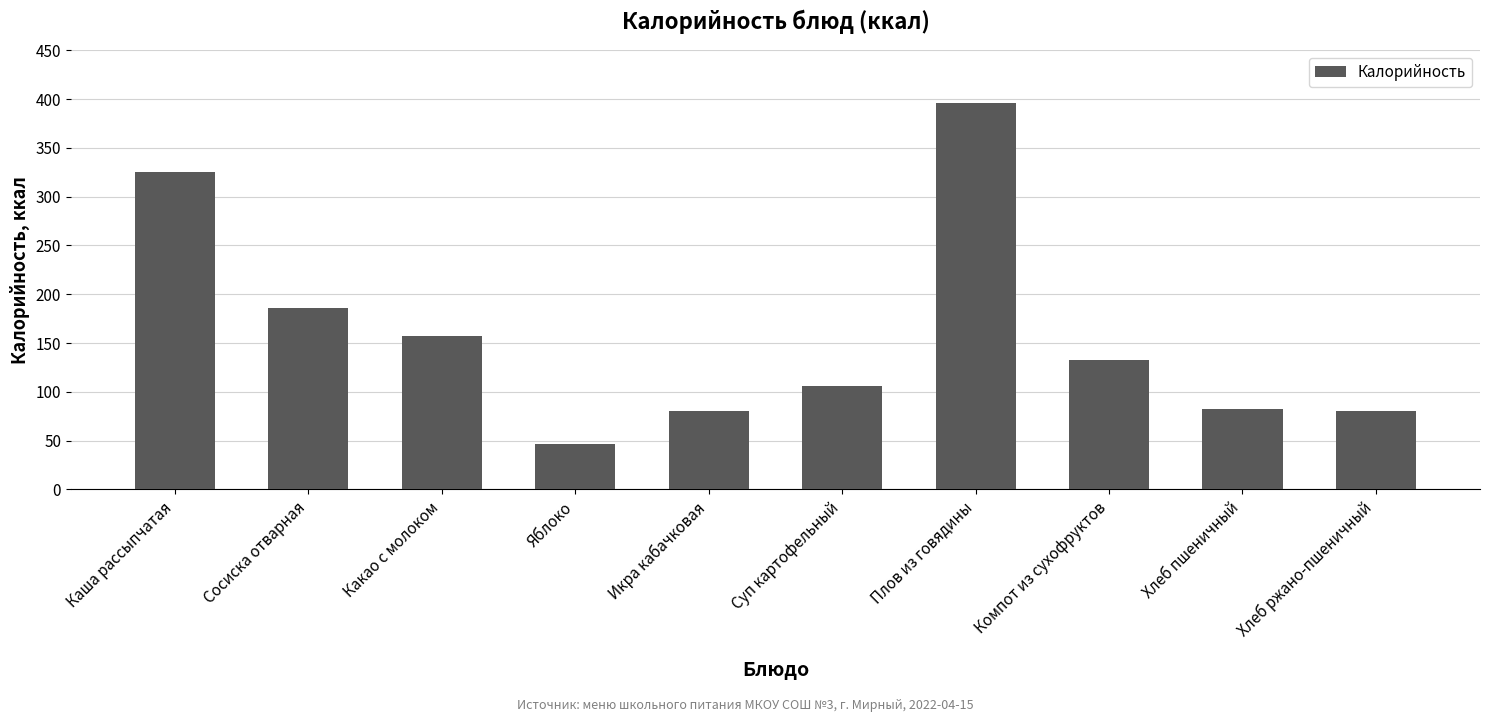

What is the minimum value shown in the chart?

47.0